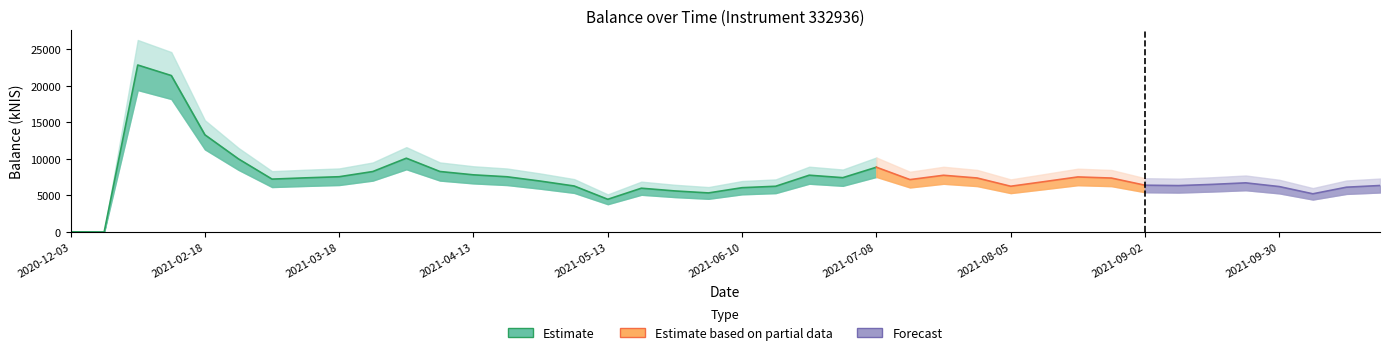

What is the ratio of the value at 2021-09-02 to the value at 2021-03-25?

0.8